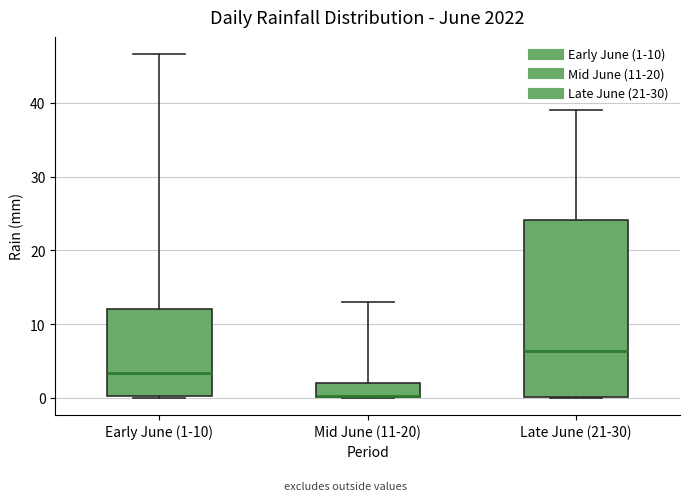

Reading left to right, read every box against the y-axis: the position of its median line, the range the box covers, and the ends of its whiskers. The values are not printed on the chart, so give them approximately, as read against the axis.

Early June (1-10): median 3, box 0 to 12, whiskers 0 to 47
Mid June (11-20): median 0 (drawn on the box's lower edge), box 0 to 2, whiskers 0 to 13
Late June (21-30): median 6, box 0 to 24, whiskers 0 to 39